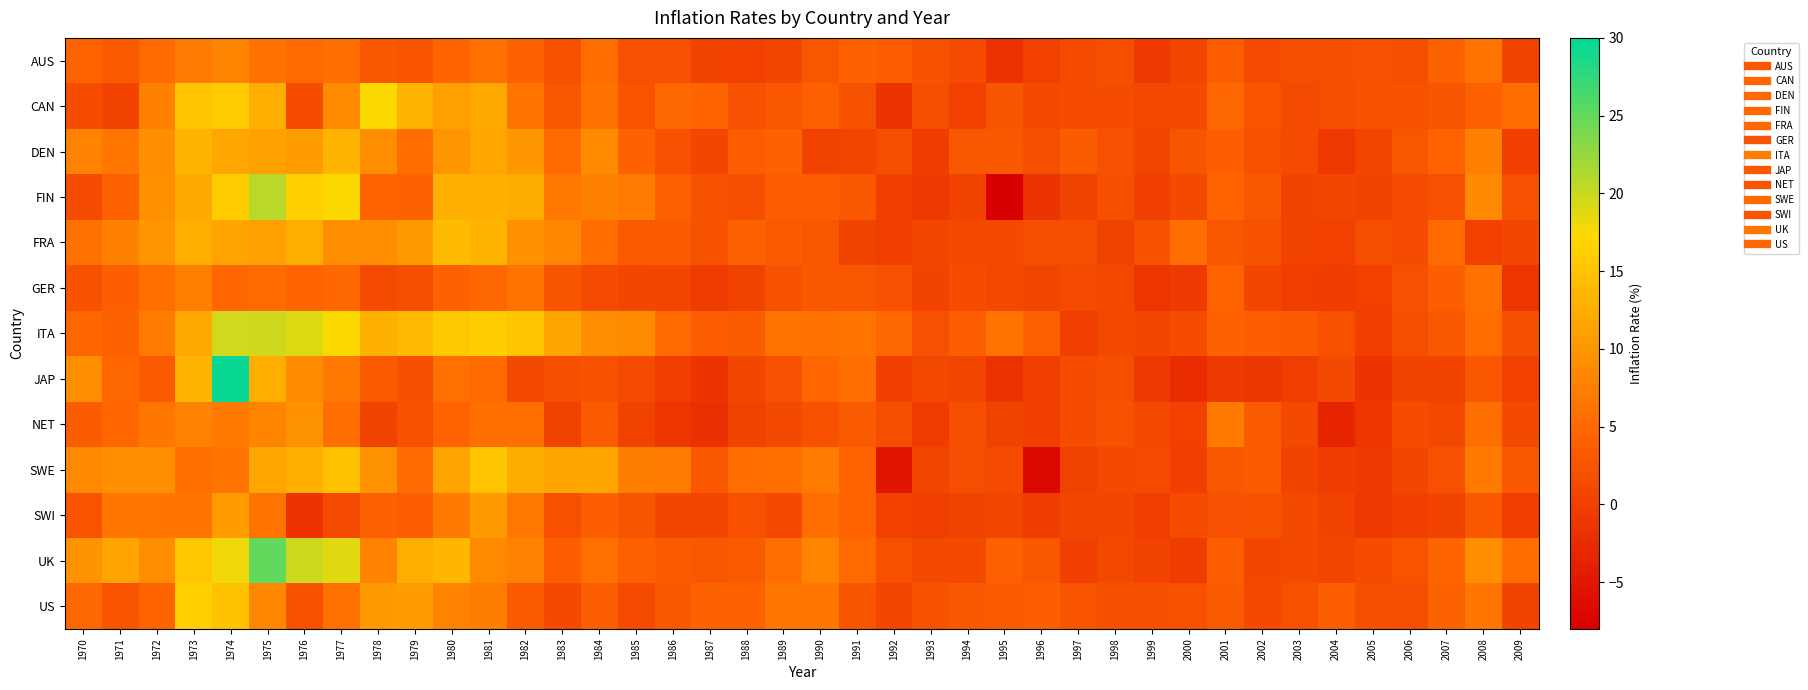

What is the difference between the highest and lowest values at 1981?

11.3